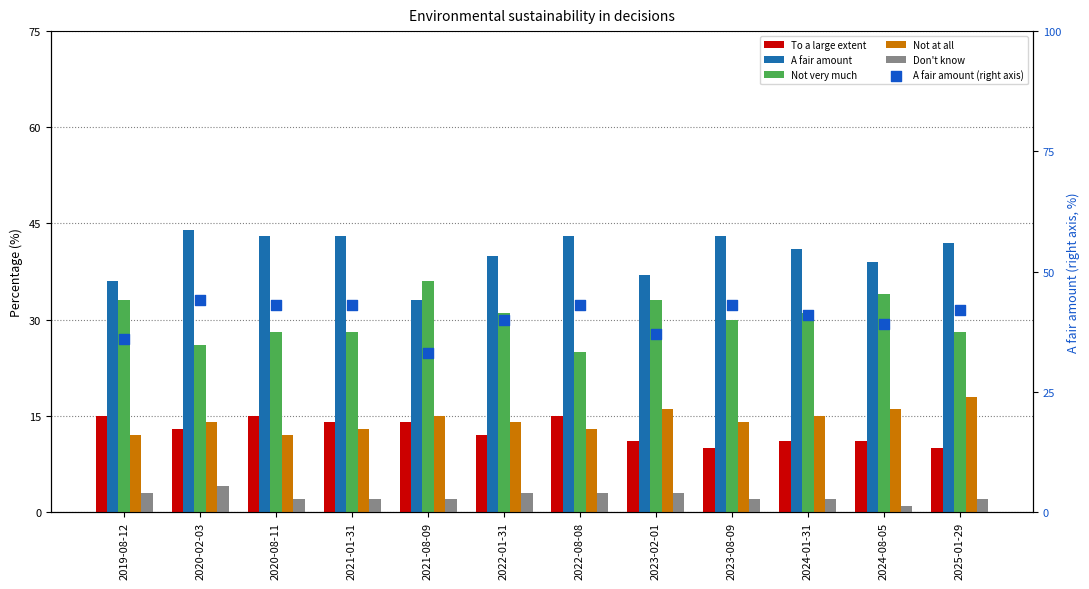

At which category is the sum across all series the highest?

2020-02-03